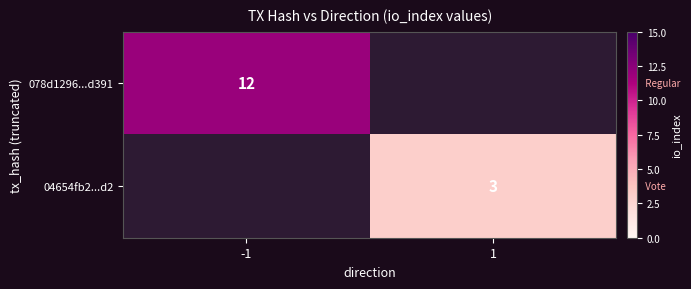

Is it true that 04654fb2...d2 equals 1 at 1?

False